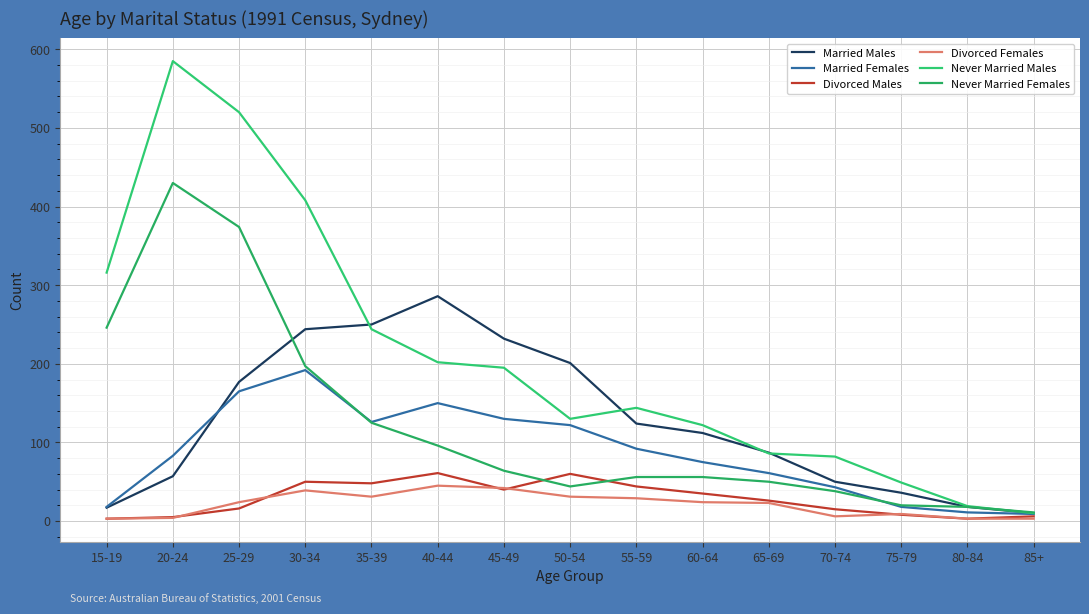

What is the lowest value of the Married Males series?

10